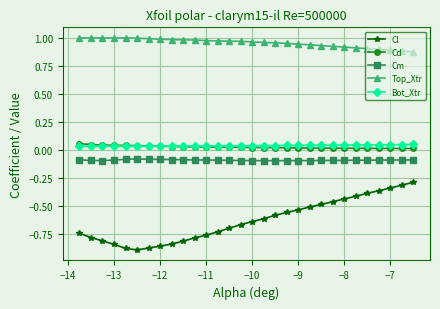

What is the value of the Cm point at the 7th from the left?

-0.1